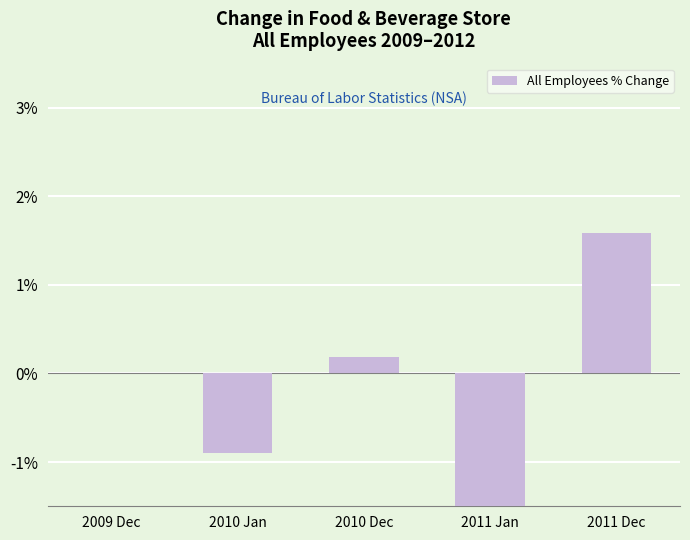

What is the difference between the second highest and minimum values?

1.9